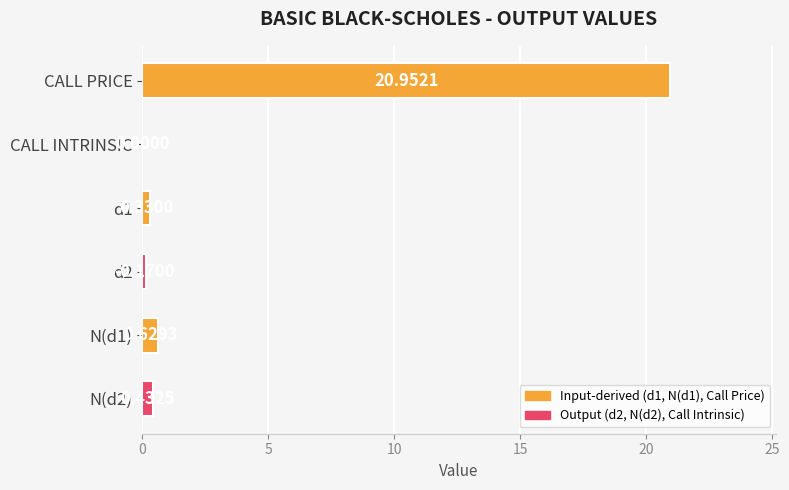

At which category does the chart reach its peak across all series?

CALL PRICE